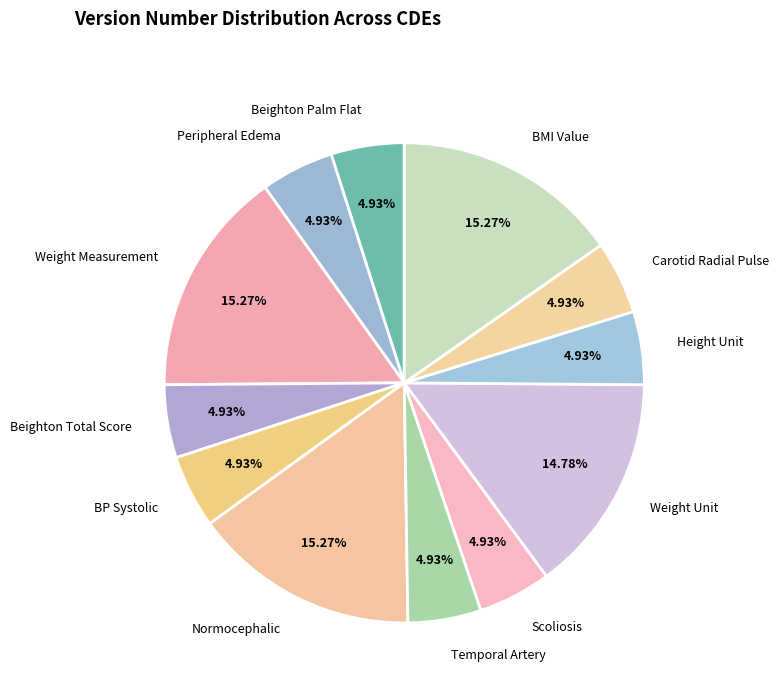

Is it true that BMI Value is 9% of the pie?

False